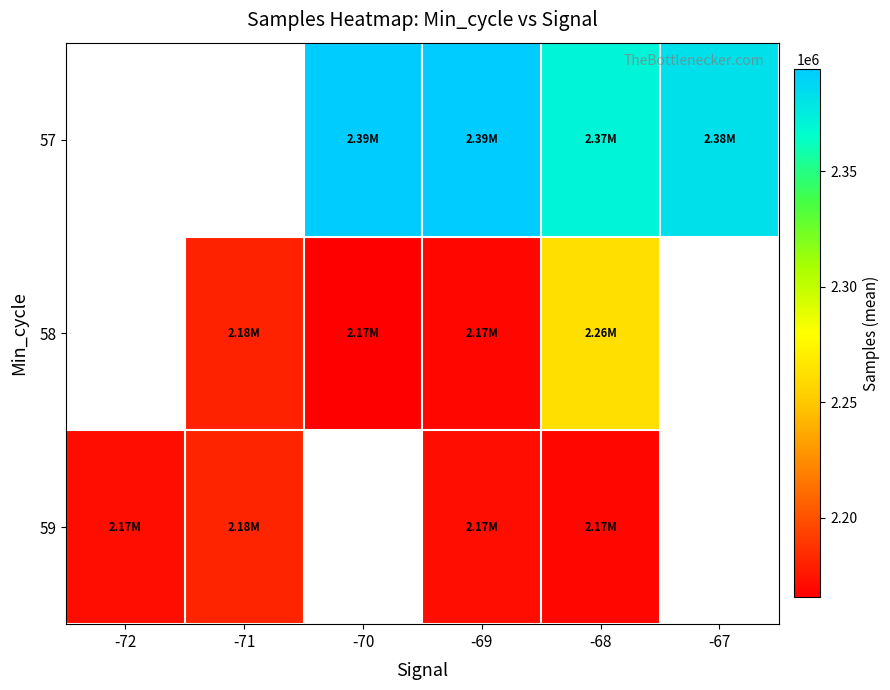

The 58 series shows 3606159.3 at -71. True or false?

False